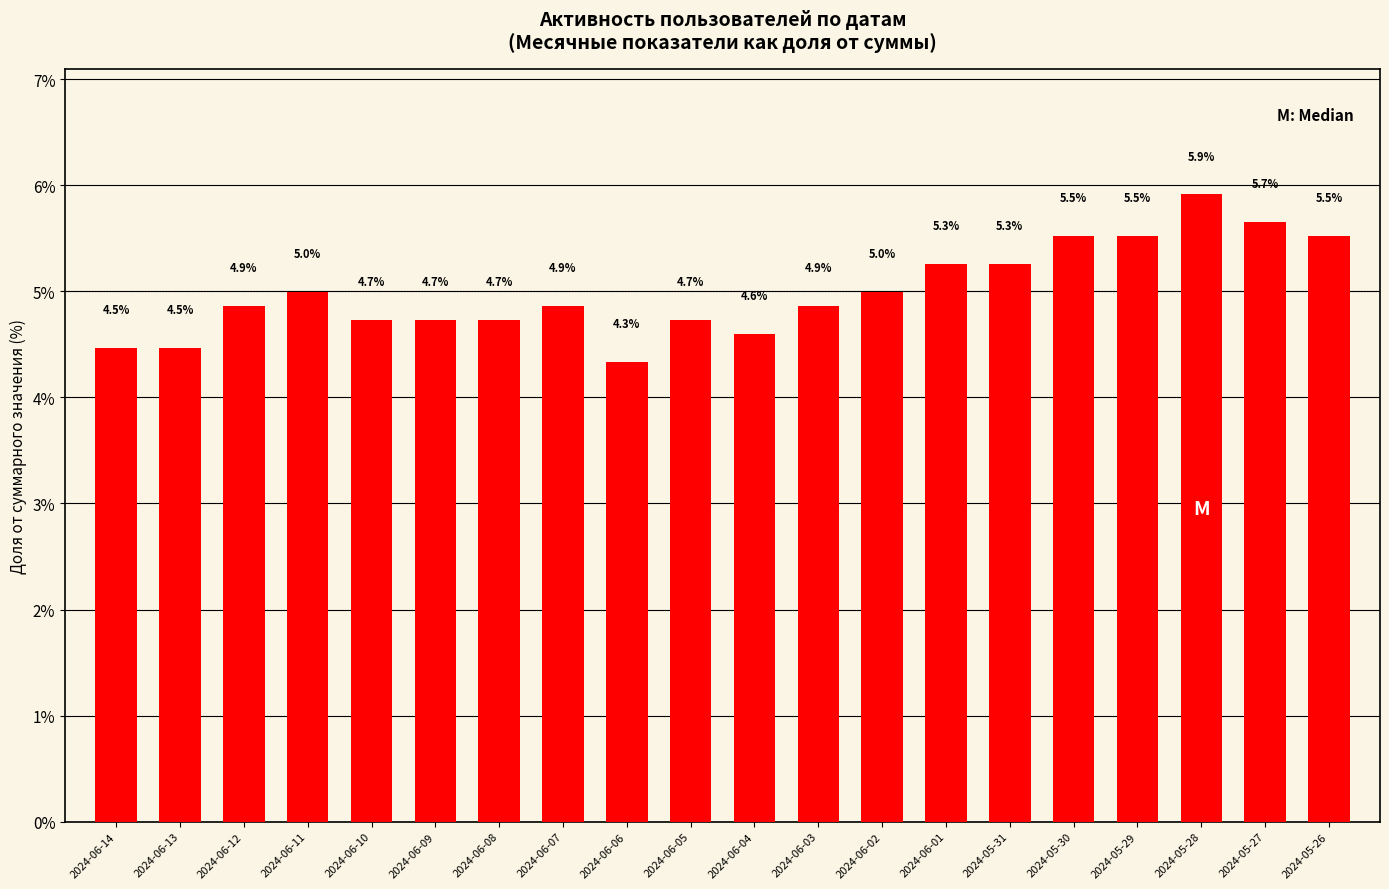

How many distinct data groups are displayed?

1